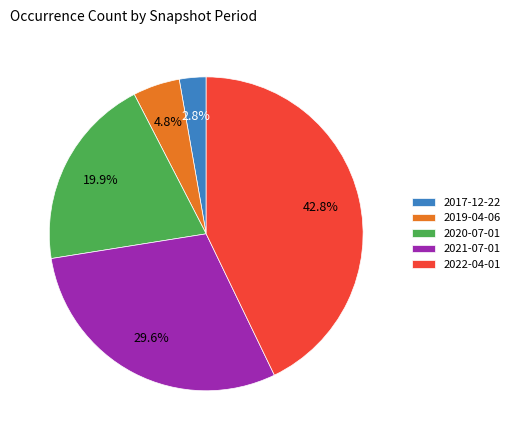

How many slices are in this pie chart?

5